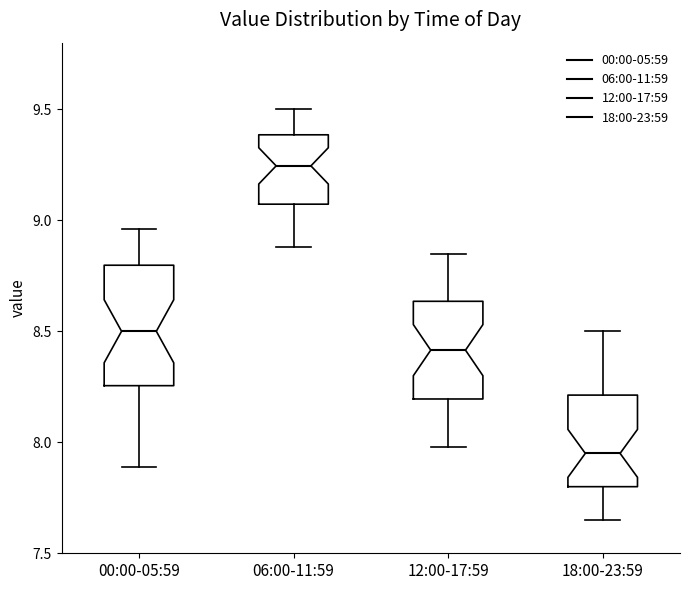

Which box has the lowest median line?

18:00-23:59